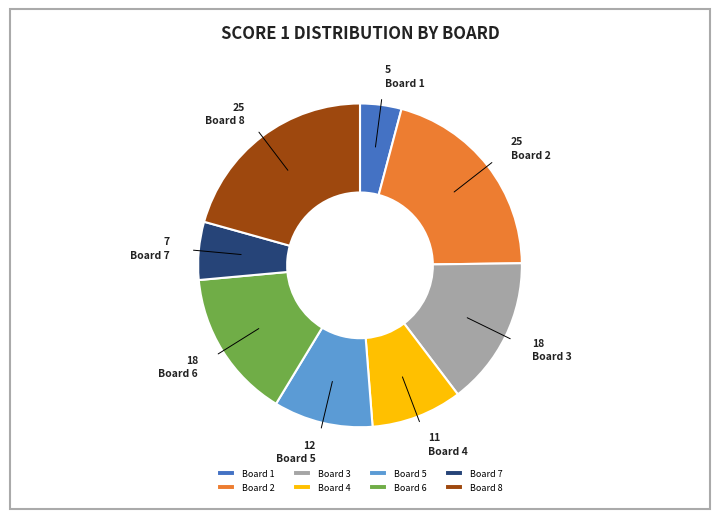

Which category has the smallest portion of the pie?

Board 1